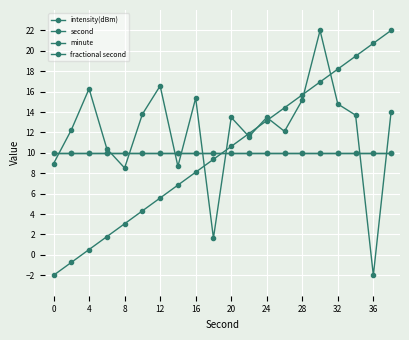

Reading left to right, extract all data points from this chart.

intensity(dBm): 8.9	12.2	16.3	10.4	8.5	13.8	16.6	8.7	15.4	1.6	13.5	11.6	13.5	12.1	15.2	22.0	14.8	13.7	-2.0	14.0
second: -2.0	-0.7	0.5	1.8	3.1	4.3	5.6	6.8	8.1	9.4	10.6	11.9	13.2	14.4	15.7	16.9	18.2	19.5	20.7	22.0
minute: 10.0	10.0	10.0	10.0	10.0	10.0	10.0	10.0	10.0	10.0	10.0	10.0	10.0	10.0	10.0	10.0	10.0	10.0	10.0	10.0
fractional second: 10.0	10.0	10.0	10.0	10.0	10.0	10.0	10.0	10.0	10.0	10.0	10.0	10.0	10.0	10.0	10.0	10.0	10.0	10.0	10.0